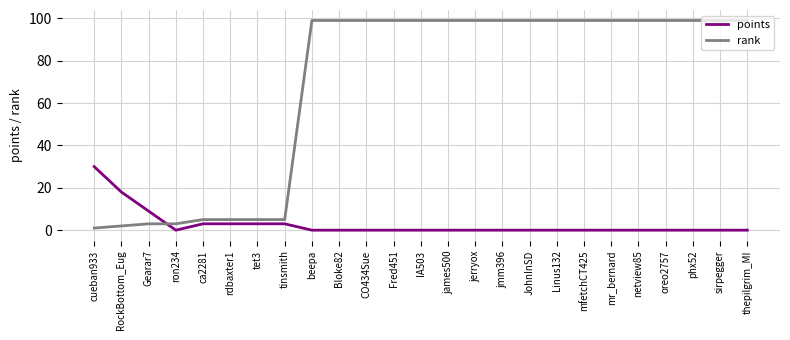

Which series changed the most between rdbaxter1 and Fred451?

rank